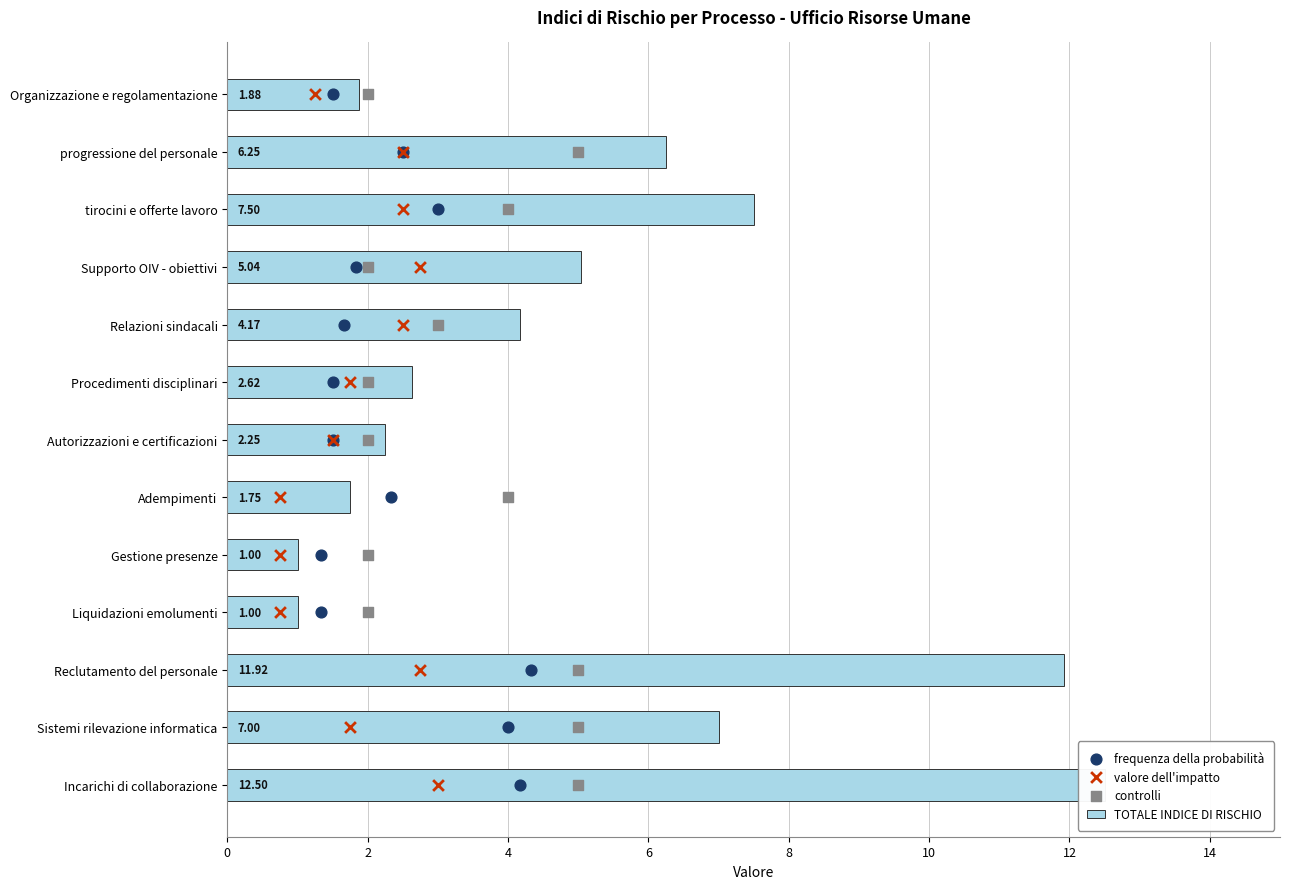

What is the total value across all series at 12?

22.8